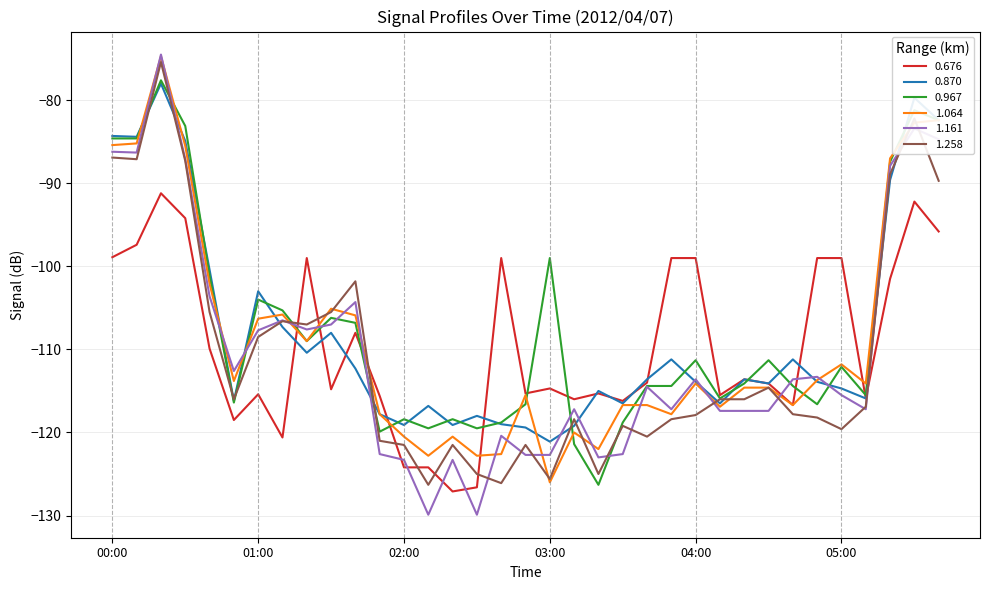

Which series ends up on top after the final intersection of 1.258 and 0.676?

1.258